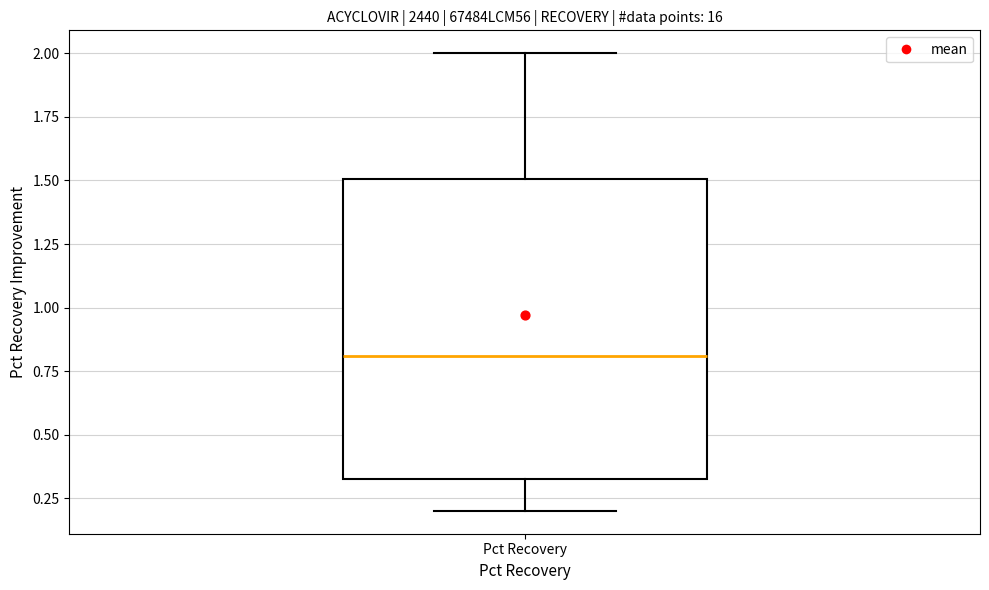

Where is the upper edge of the box for Pct Recovery on the y-axis? The values are not printed on the chart, so give them approximately, as read against the axis.

1.50